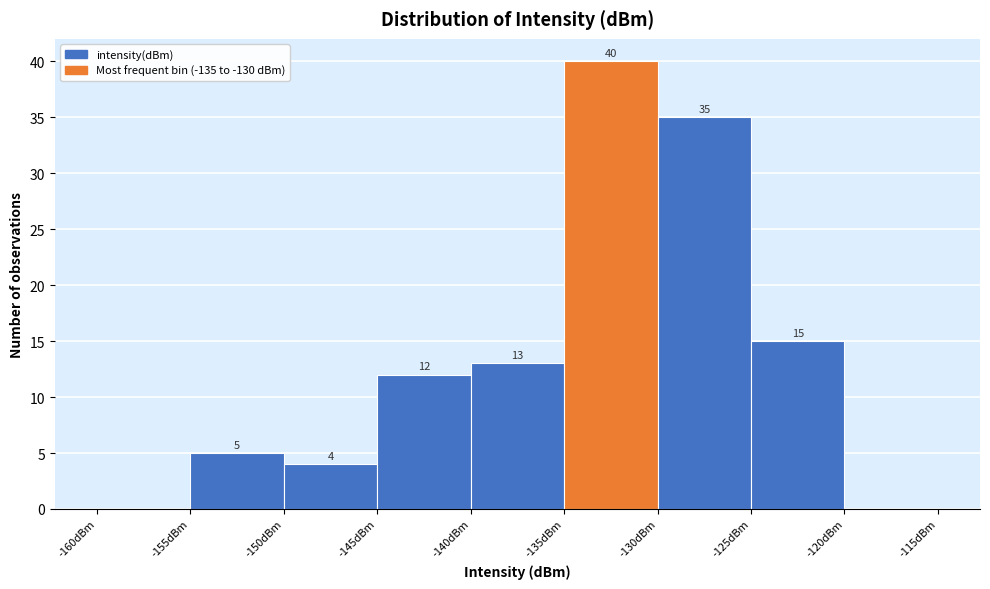

Over which range of the x-axis is the bar tallest?

-135 to -130